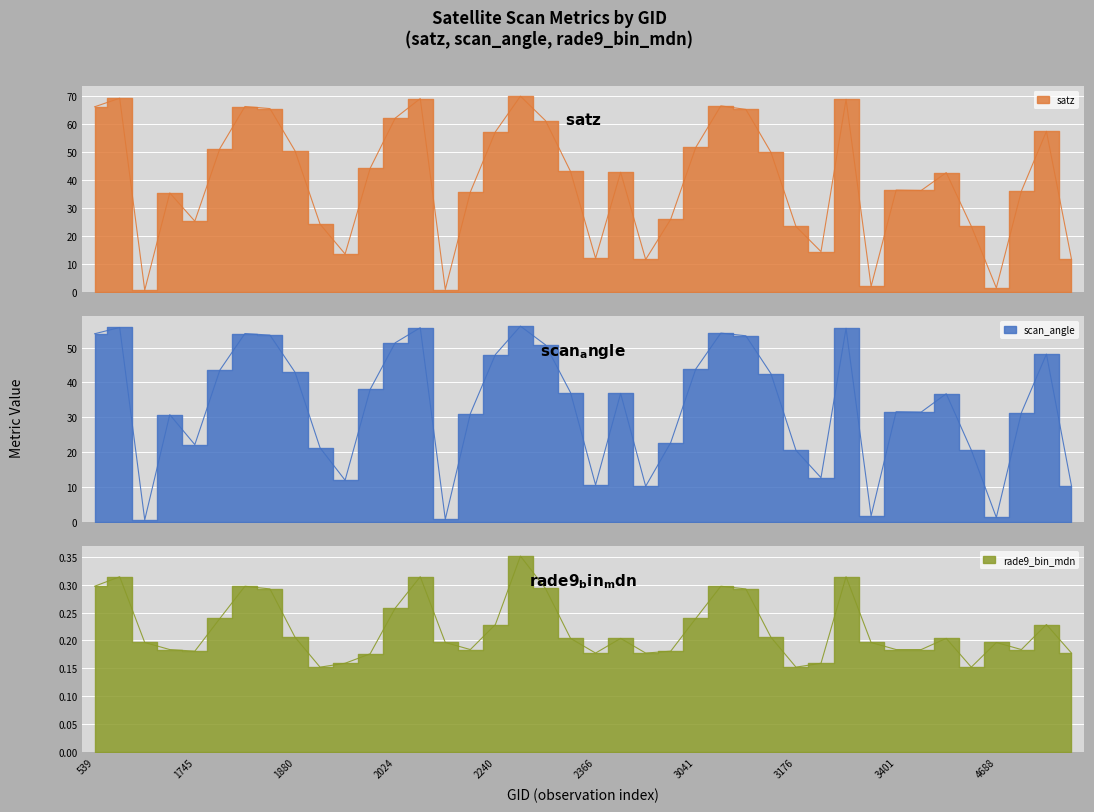

Rank the series at 2042 from highest to lowest value.

satz, scan_angle, rade9_bin_mdn